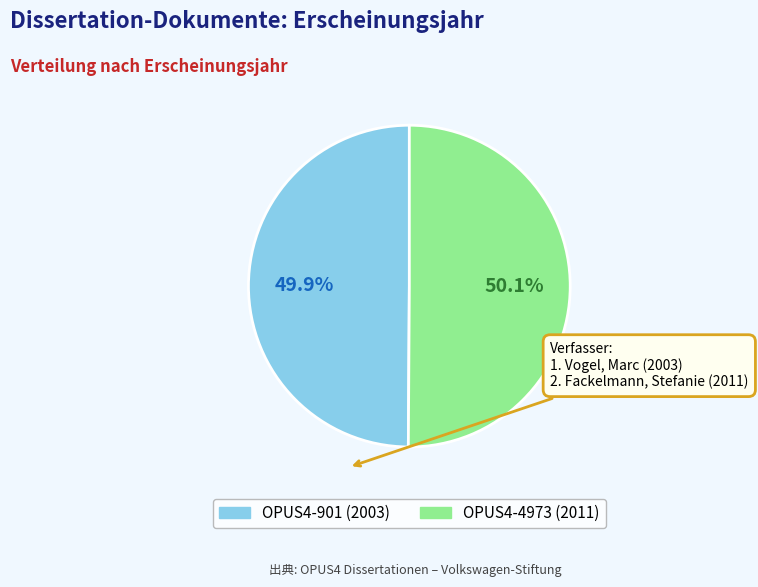

What is the ratio of the value at OPUS4-4973 (2011) to the value at OPUS4-901 (2003)?

1.0